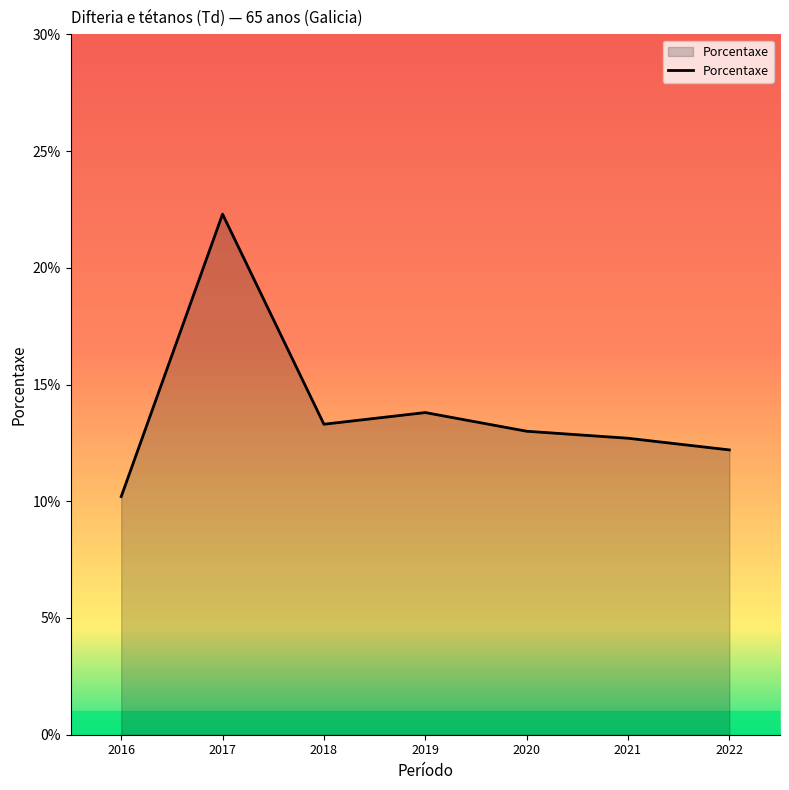

What is the sum of all values?

97.5